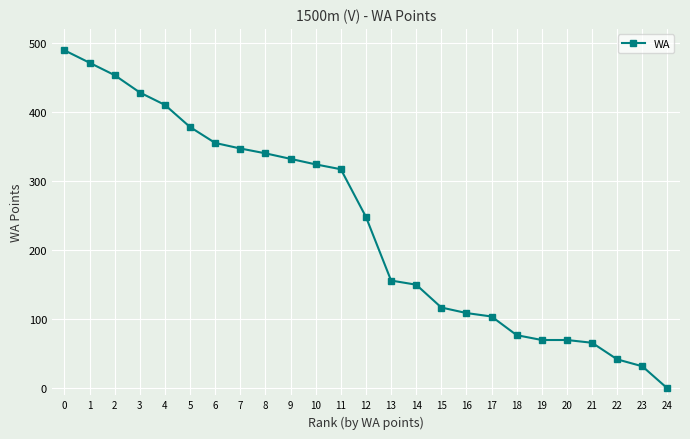

What is the change in value from 9 to 18?

-255